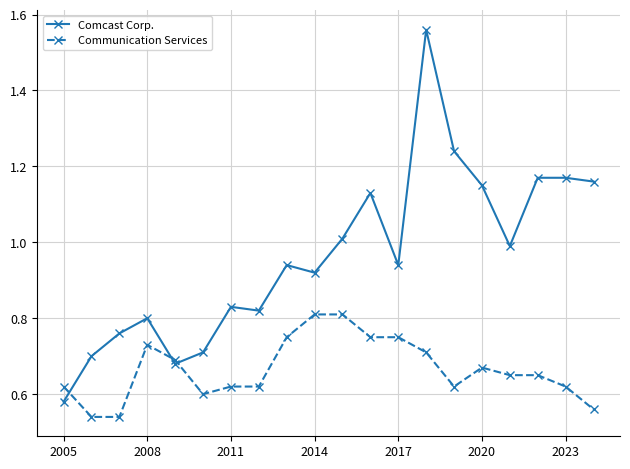

At how many categories does at least one series exceed 0?

20